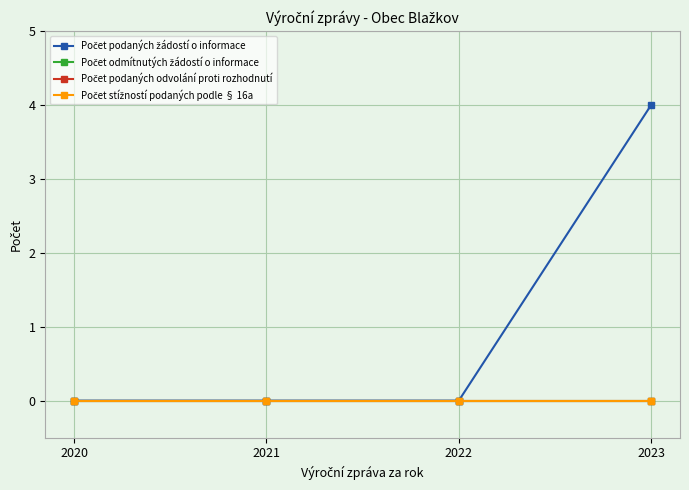

At how many categories does at least one series exceed 1?

1